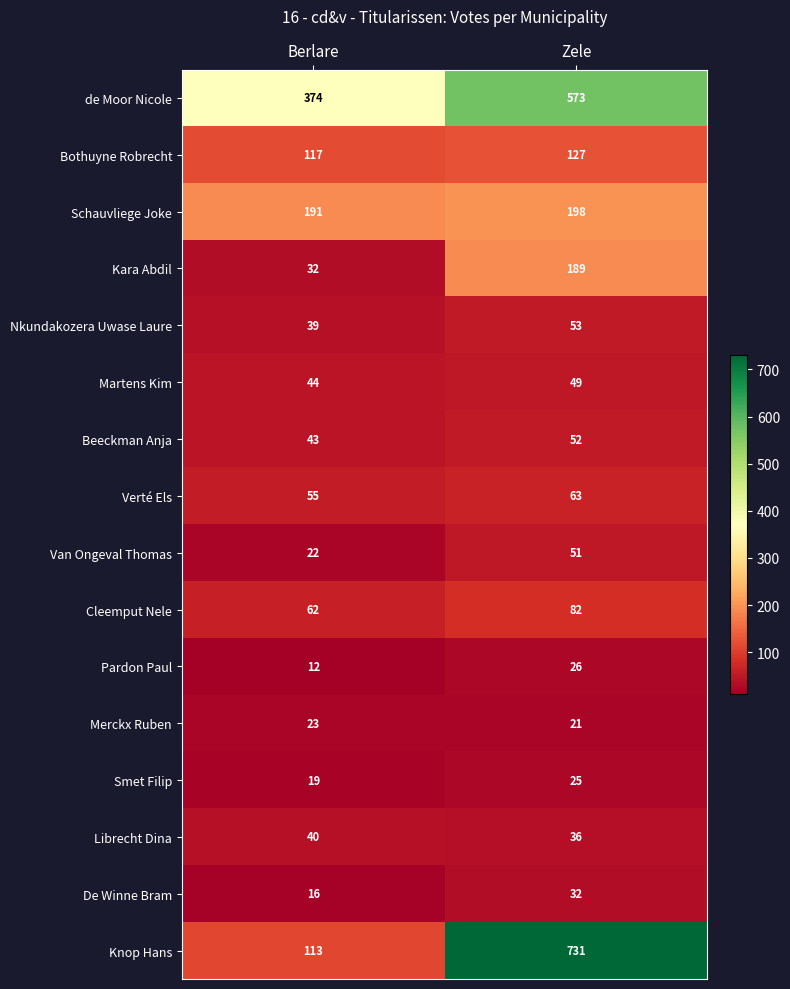

At Zele, list the series in order from smallest to largest.

Merckx Ruben, Smet Filip, Pardon Paul, De Winne Bram, Librecht Dina, Martens Kim, Van Ongeval Thomas, Beeckman Anja, Nkundakozera Uwase Laure, Verté Els, Cleemput Nele, Bothuyne Robrecht, Kara Abdil, Schauvliege Joke, de Moor Nicole, Knop Hans